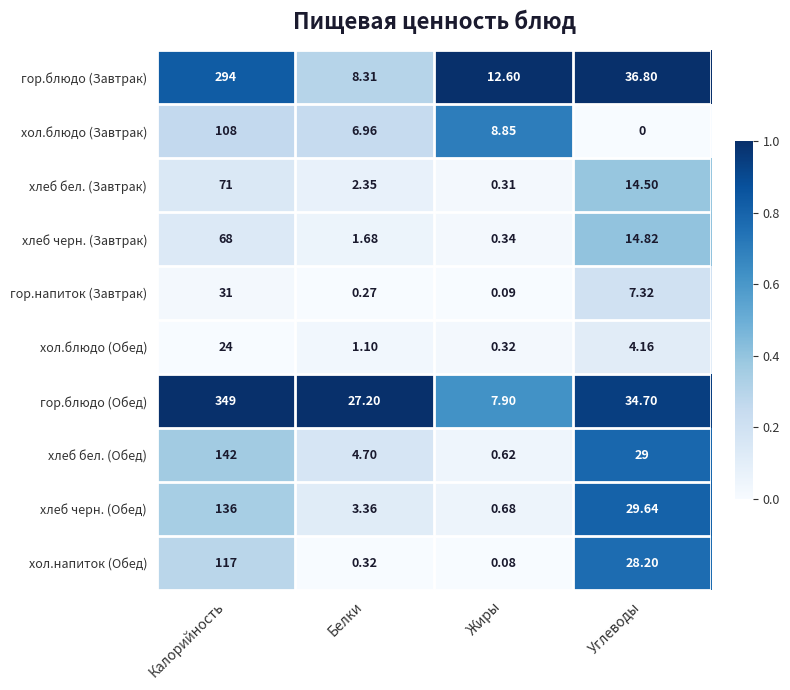

At Калорийность, list the series in order from largest to smallest.

гор.блюдо (Обед), гор.блюдо (Завтрак), хлеб бел. (Обед), хлеб черн. (Обед), хол.напиток (Обед), хол.блюдо (Завтрак), хлеб бел. (Завтрак), хлеб черн. (Завтрак), гор.напиток (Завтрак), хол.блюдо (Обед)